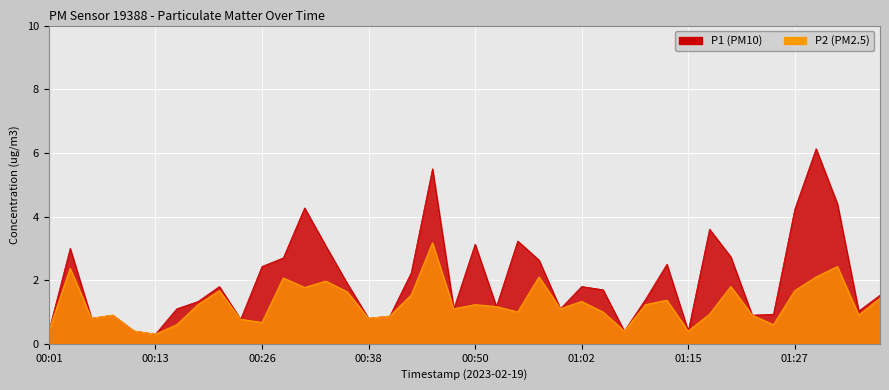

At which label is P2 closest to 1?

00:55